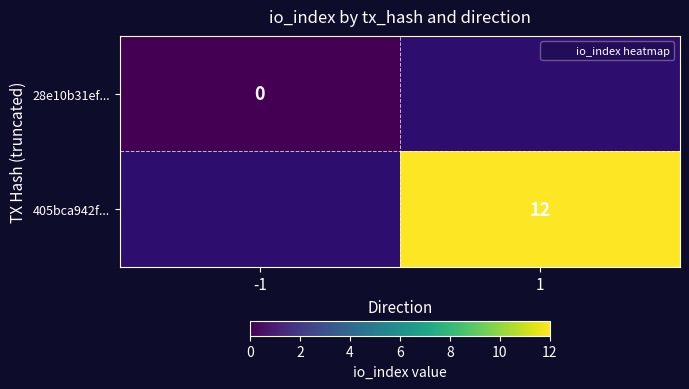

Rank the series by their maximum value, from lowest to highest.

28e10b31ef..., 405bca942f...